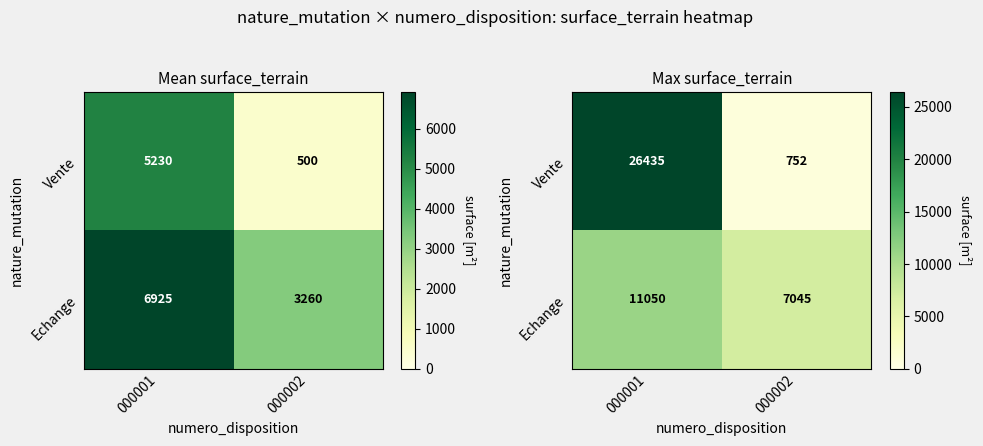

What is the spread (max minus min) of values at 000002?

6293